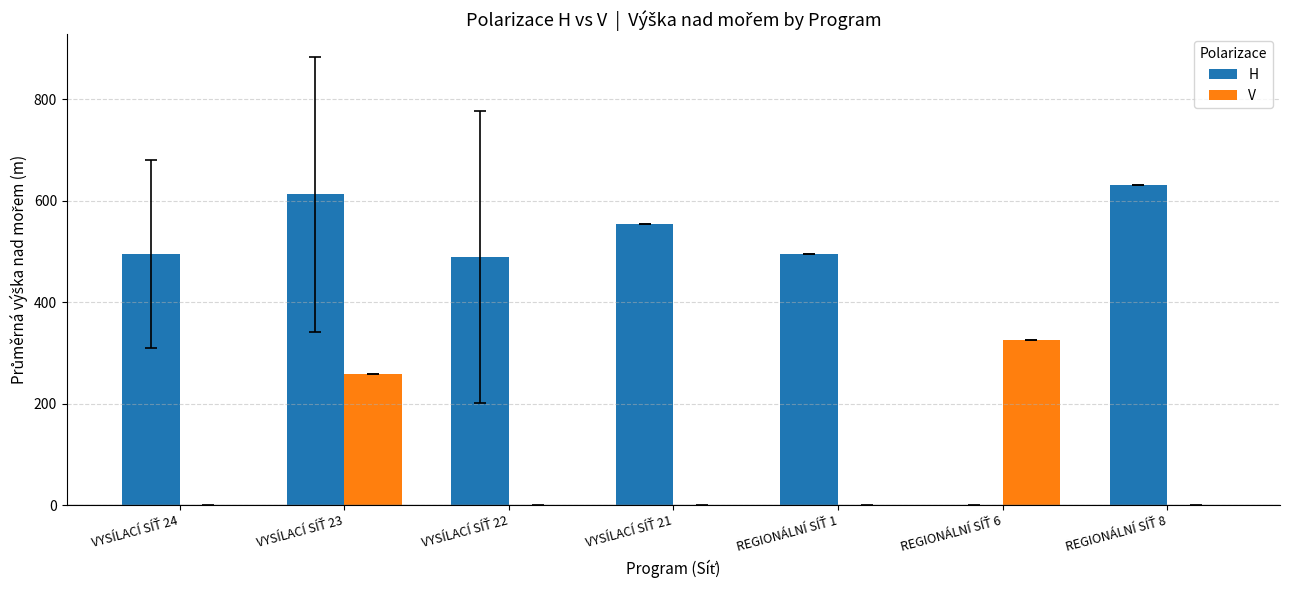

What is the sum of all H values?

3273.9